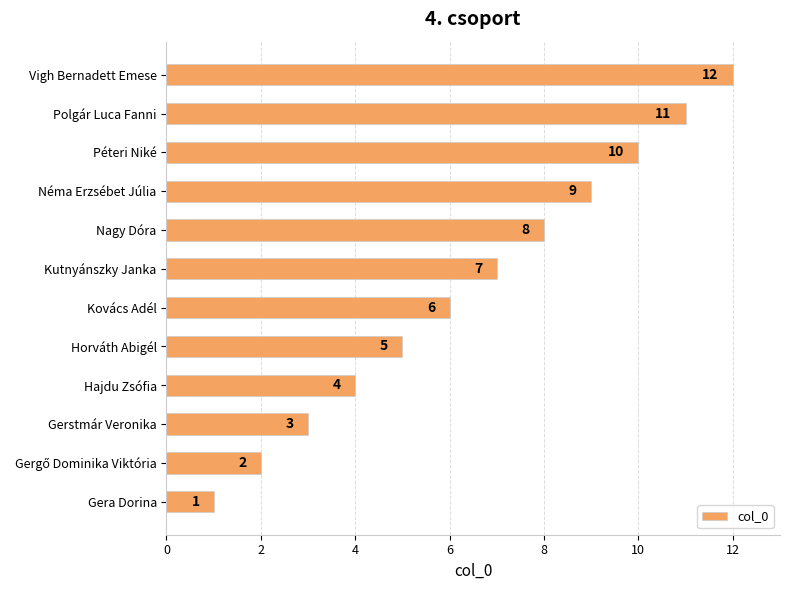

True or false: the data shows 19 at Polgár Luca Fanni.

False